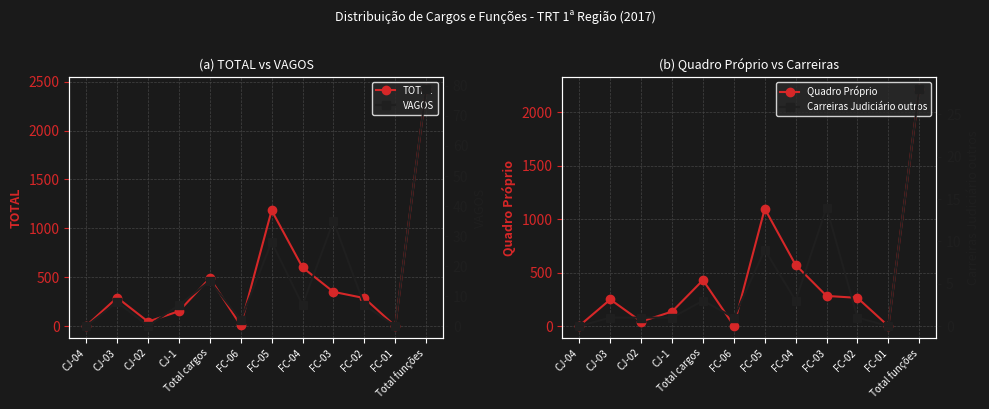

What is the difference between the highest and lowest values at FC-06?

5